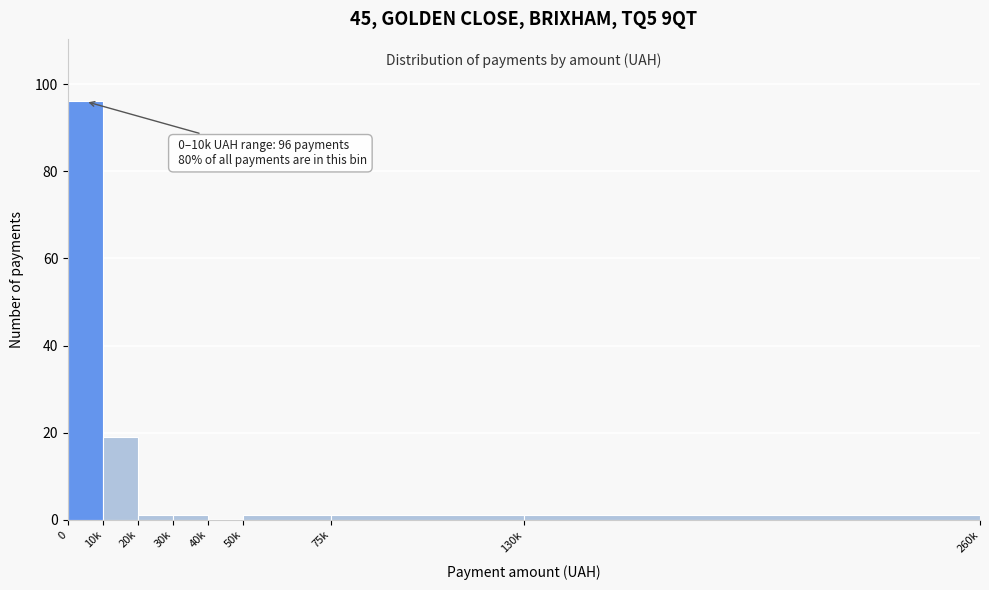

Reading left to right, transcribe all the data shown in this chart.

0=96	10k=19	20k=1	30k=1	40k=0	50k=1	75k=1	130k=1